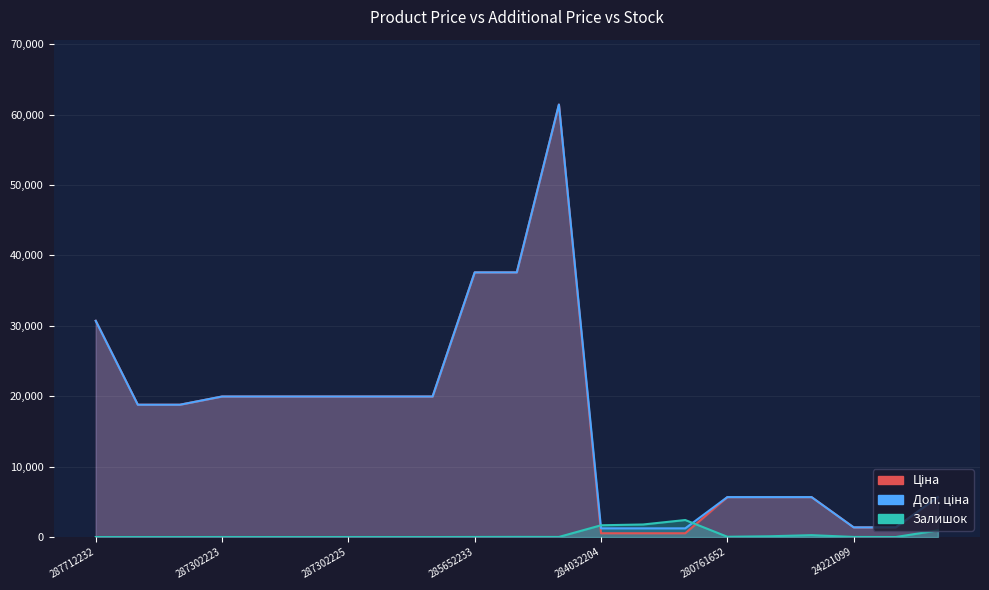

At which category does Залишок reach its first local valley?

287302226